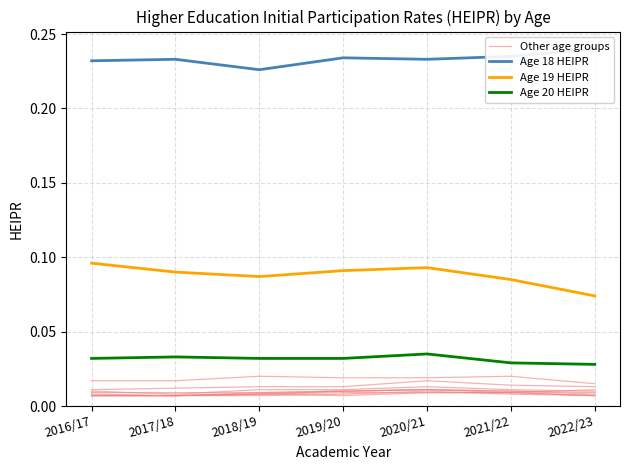

The value of Age 20 HEIPR at 2020/21 is 0.0. True or false?

True